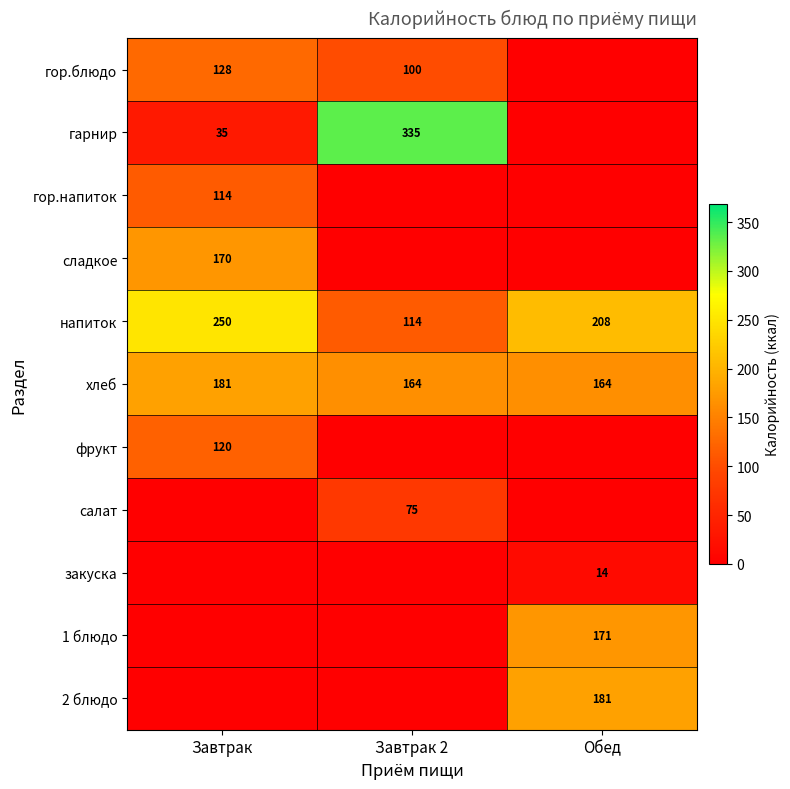

True or false: хлеб has a value of 164 at Обед.

True